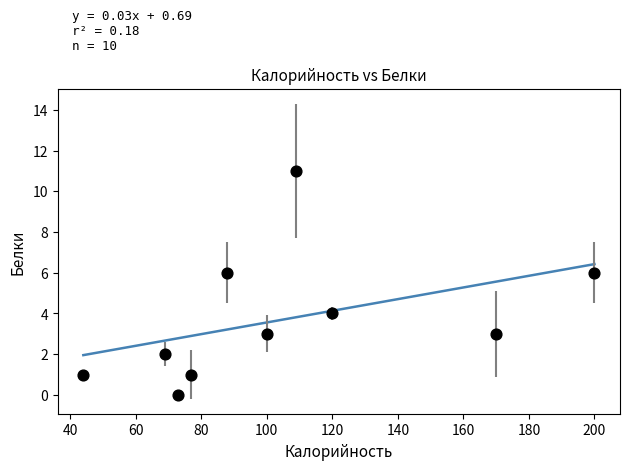

What is the range of Y values (max minus min)?

11